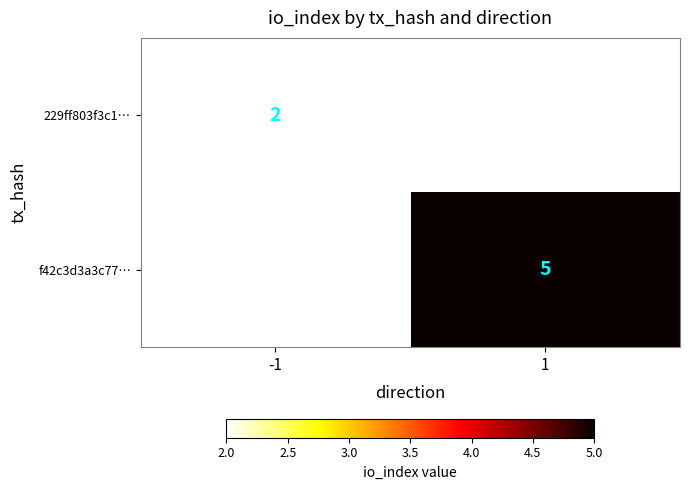

True or false: f42c3d3a3c77… has a value of 5 at 1.

True